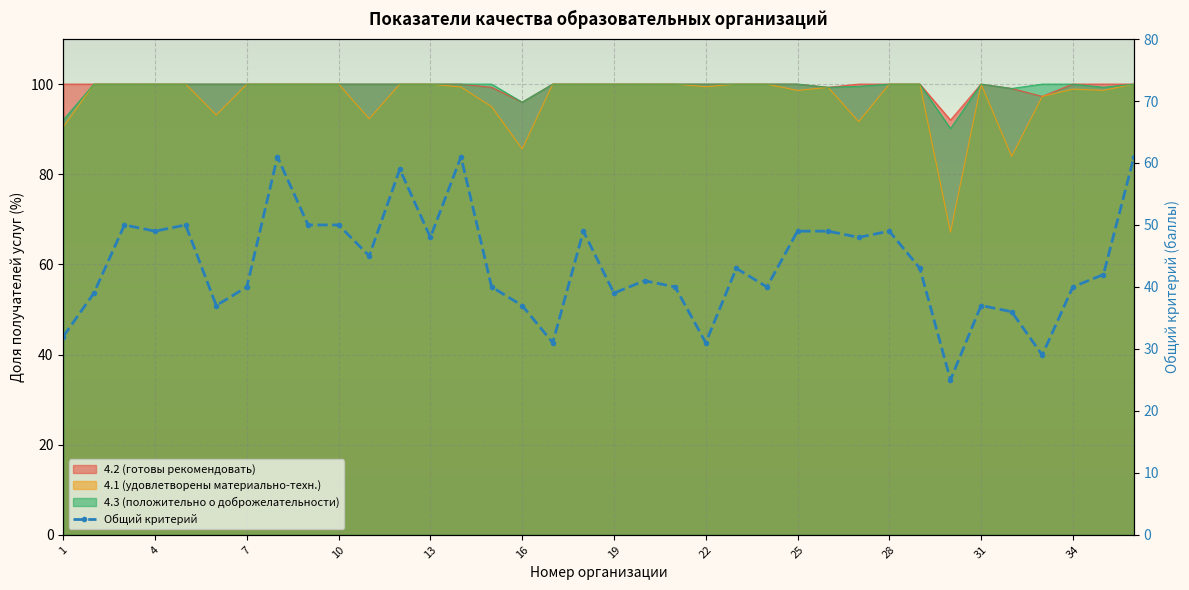

How many lines are shown in the chart?

4